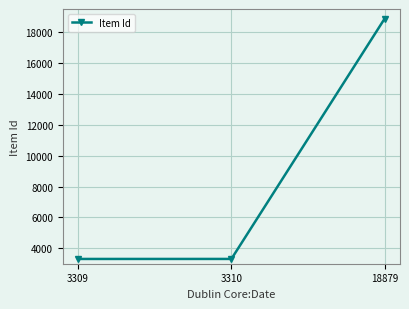

The value at 3309 is 3309. True or false?

True